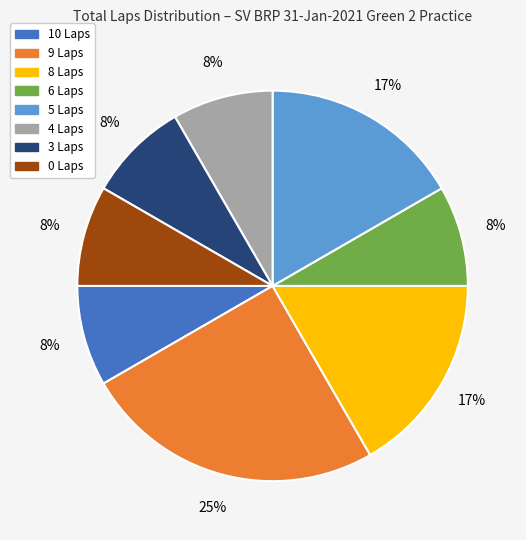

To the nearest percent, what is the difference between the largest and smallest slice percentages?

17%